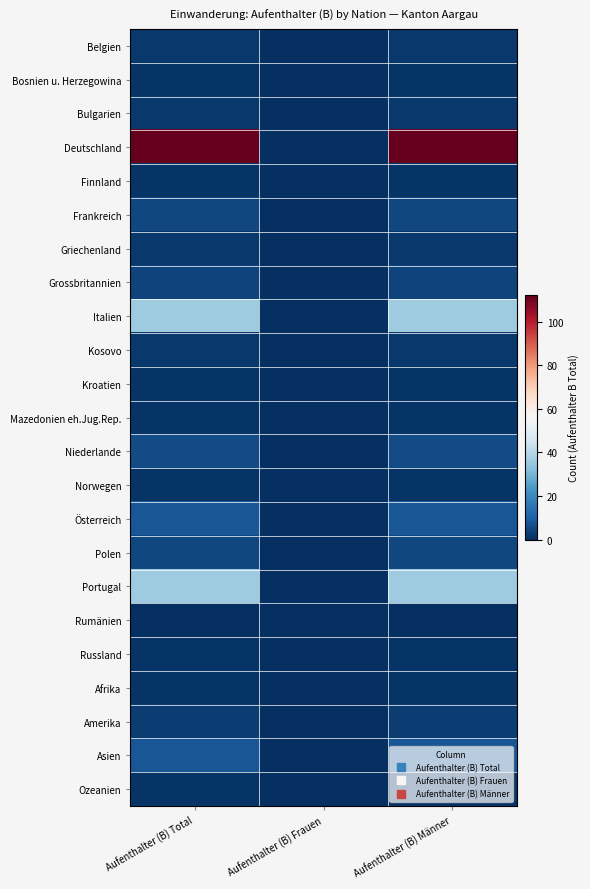

Rank the series by their maximum value, from highest to lowest.

Deutschland, Italien, Portugal, Österreich, Asien, Niederlande, Frankreich, Polen, Grossbritannien, Amerika, Belgien, Bulgarien, Griechenland, Kosovo, Bosnien u. Herzegowina, Finnland, Kroatien, Mazedonien eh.Jug.Rep., Norwegen, Russland, Afrika, Ozeanien, Rumänien